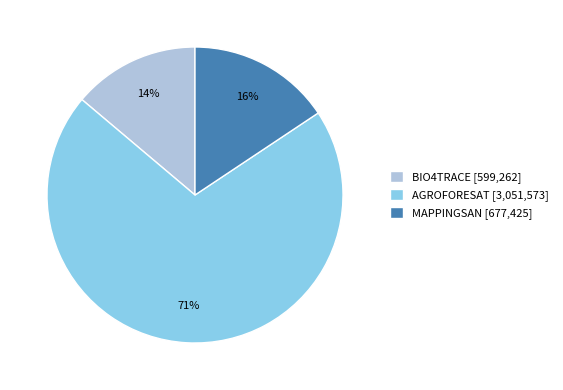

True or false: MAPPINGSAN accounts for 27% of the total.

False